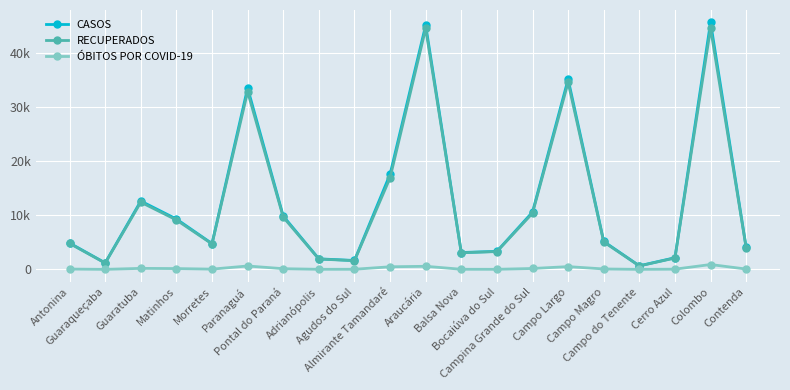

Which category has the lowest value in the CASOS series?

Campo do Tenente